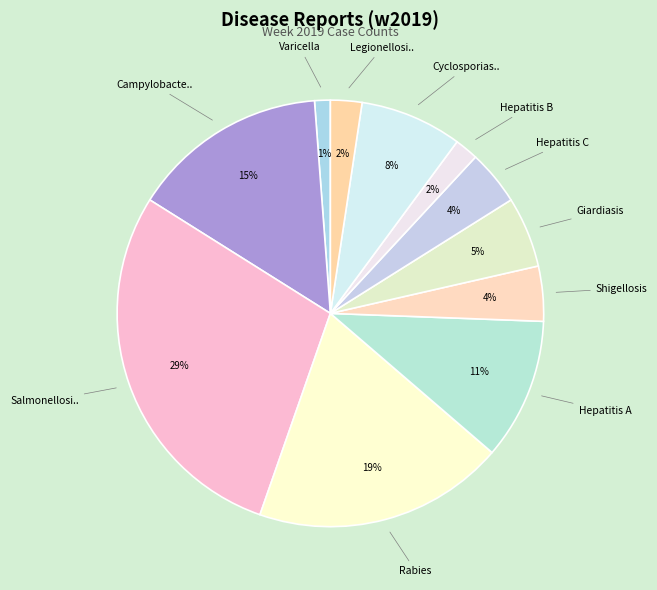

How many segments does this pie chart have?

11